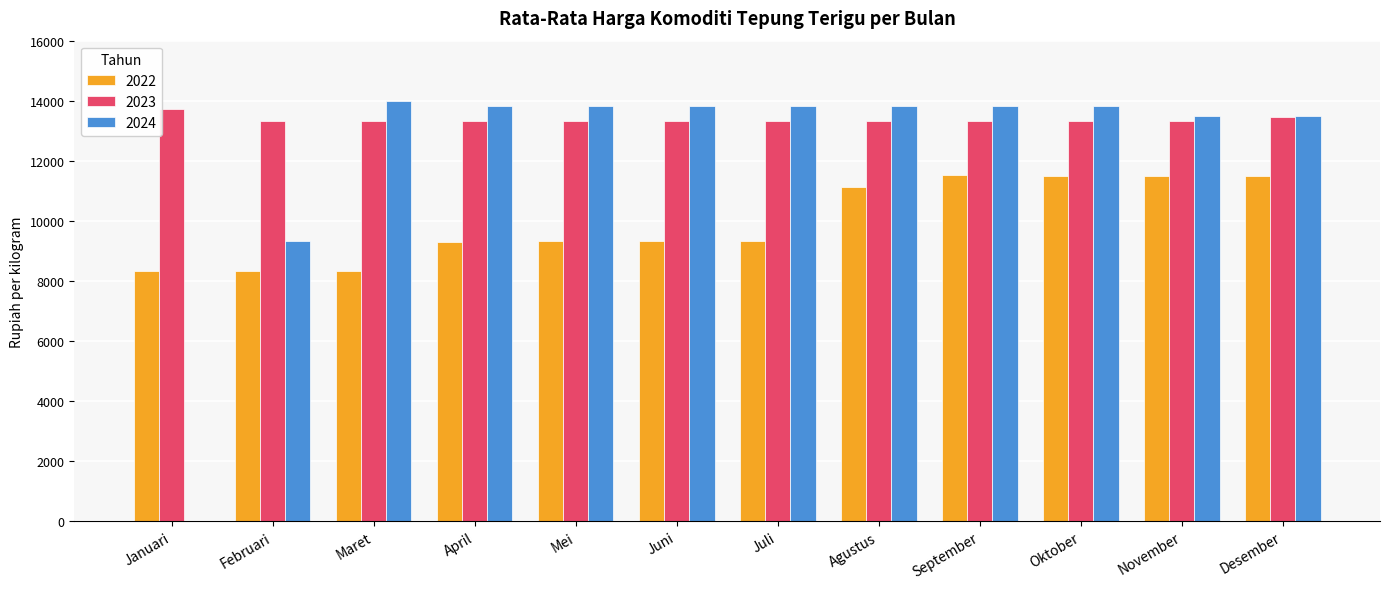

Which series changed the most between Februari and Agustus?

2024